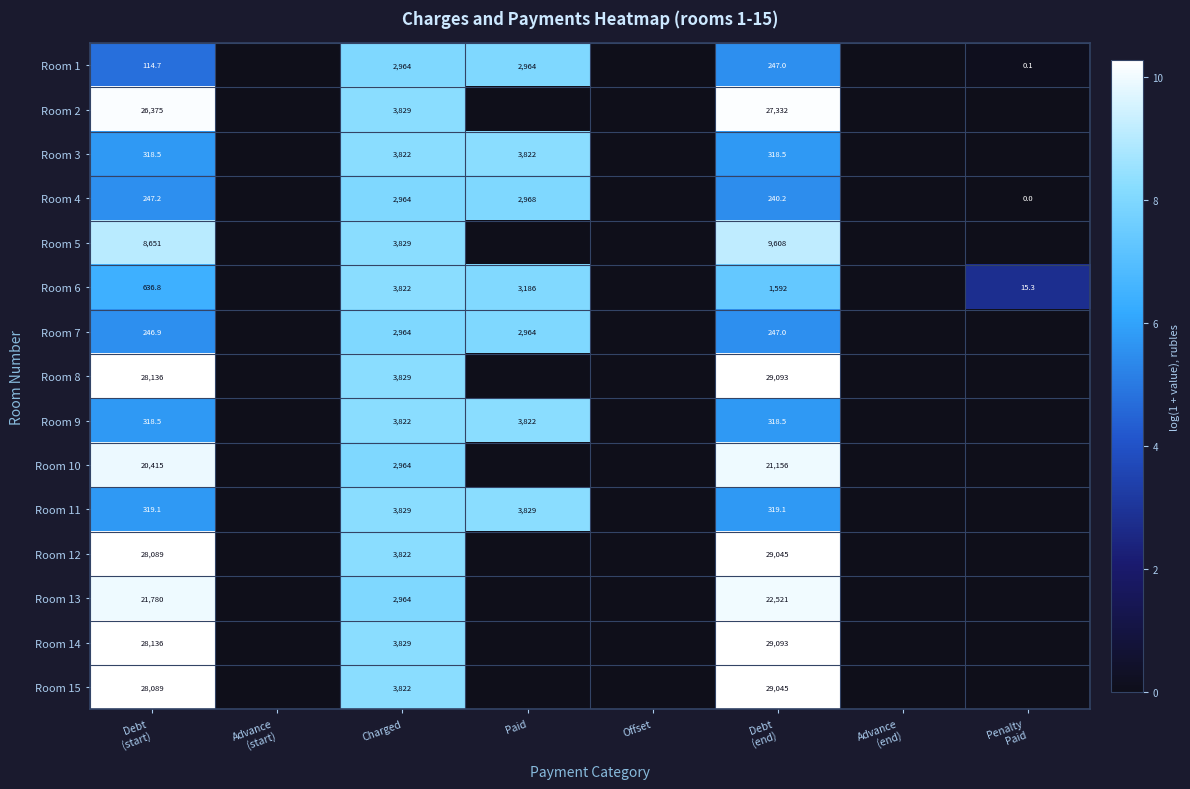

The Room 15 series shows 5731.2 at Charged. True or false?

False